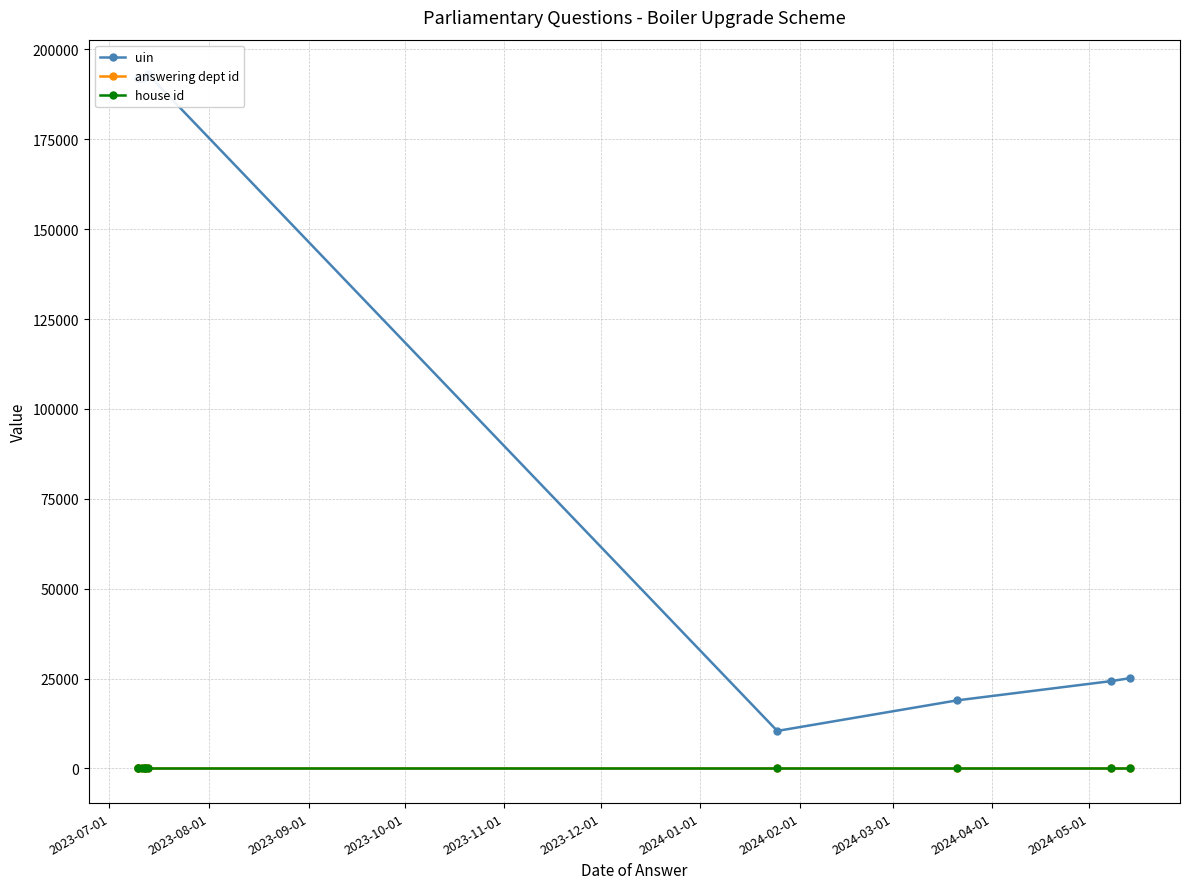

True or false: house id has a value of 1 at 2024-01-01.

True